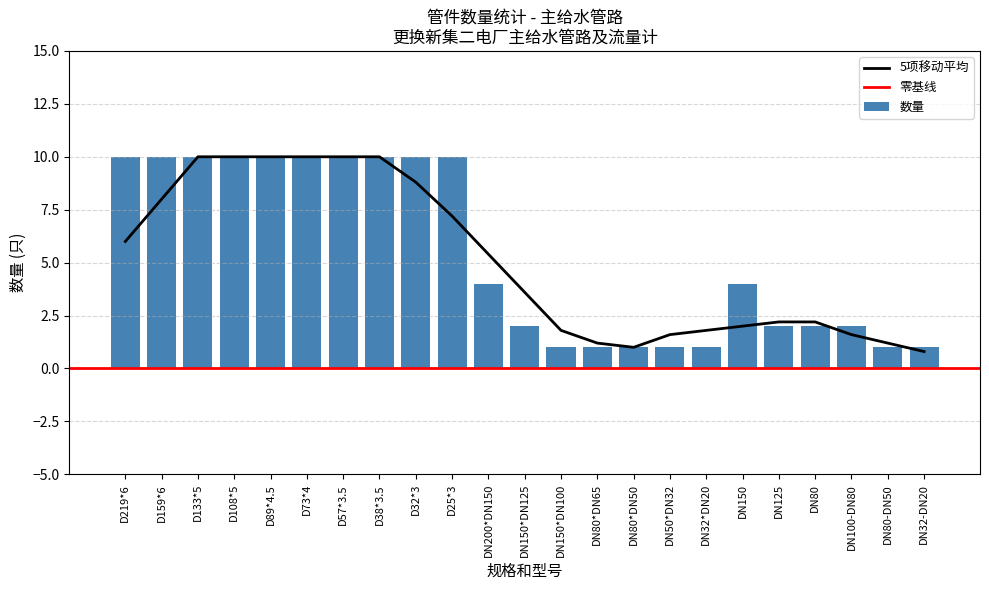

Between DN80*DN50 and D108*5, which is larger?

D108*5